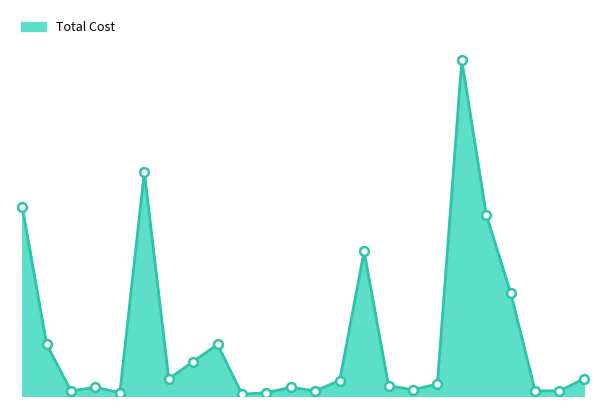

Does the chart have visible grid lines?

No